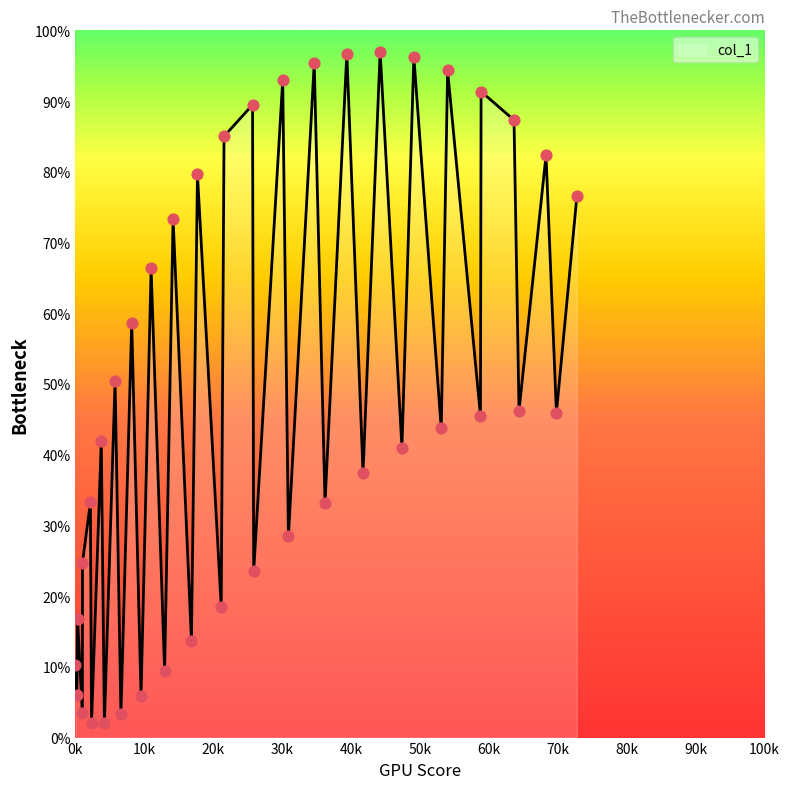

What is the difference between the maximum and minimum values?

95.0